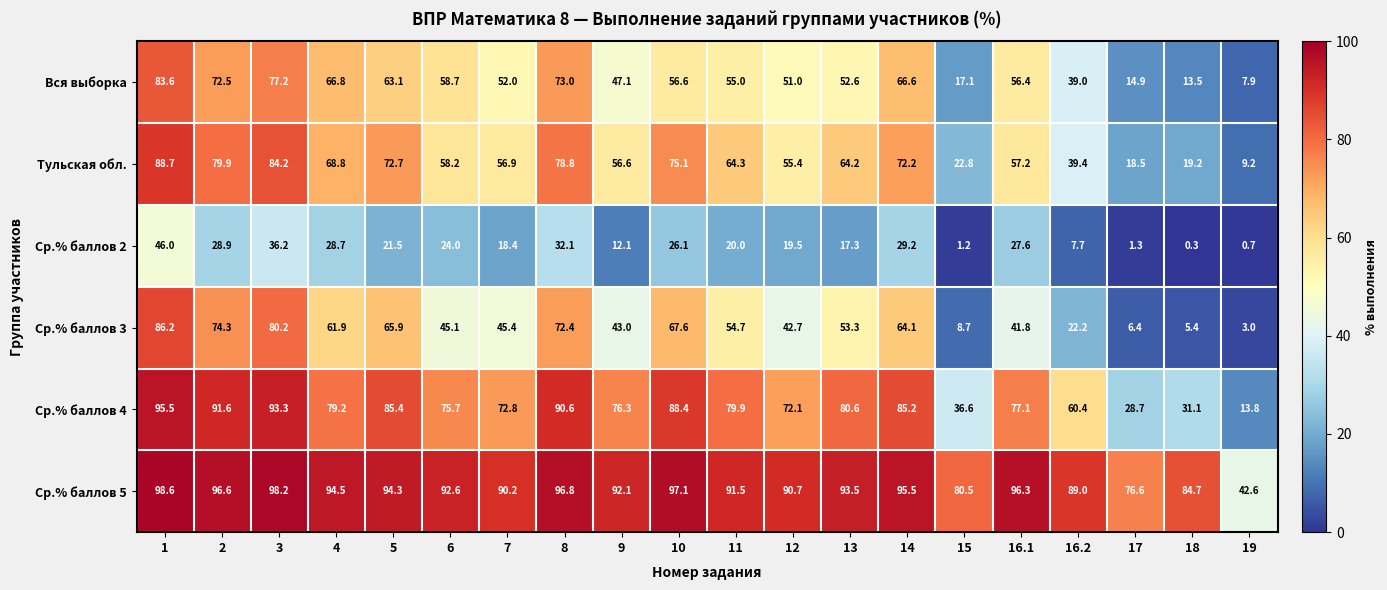

At which category is the sum across all series the highest?

1